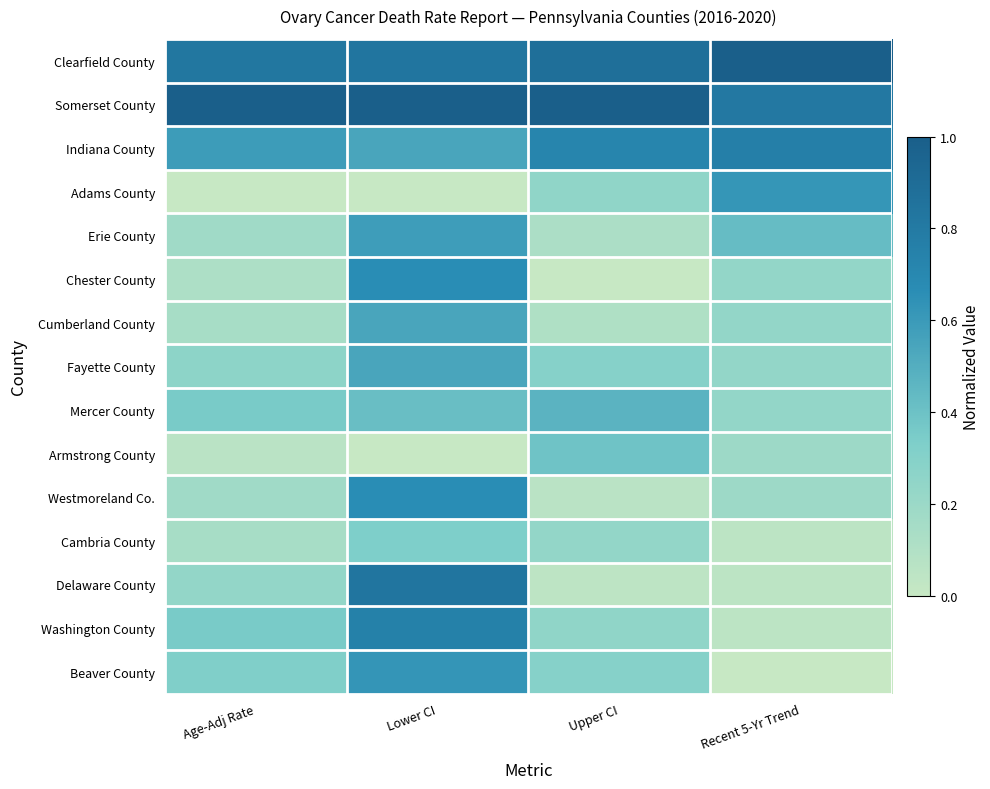

At which category is the sum across all series the highest?

Lower CI